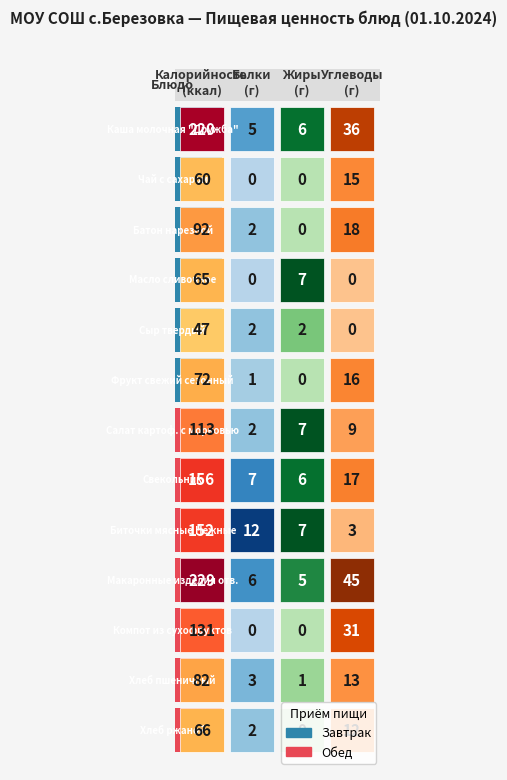

At how many categories does at least one series exceed 143?

1